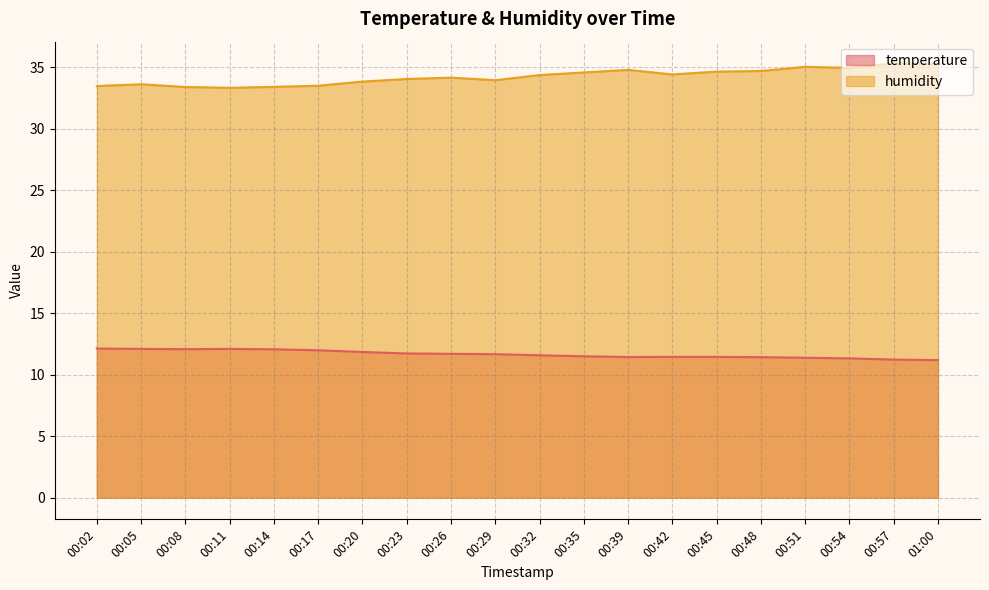

Reading left to right, list all the values displayed in this chart.

temperature: 00:02=12.1	00:05=12.1	00:08=12.1	00:11=12.1	00:14=12.1	00:17=12.0	00:20=11.8	00:23=11.7	00:26=11.7	00:29=11.7	00:32=11.6	00:35=11.5	00:39=11.4	00:42=11.4	00:45=11.4	00:48=11.4	00:51=11.4	00:54=11.3	00:57=11.2	01:00=11.2
humidity: 00:02=33.5	00:05=33.6	00:08=33.4	00:11=33.3	00:14=33.4	00:17=33.5	00:20=33.9	00:23=34.1	00:26=34.2	00:29=34.0	00:32=34.4	00:35=34.6	00:39=34.8	00:42=34.4	00:45=34.7	00:48=34.7	00:51=35.0	00:54=35.0	00:57=35.3	01:00=35.3